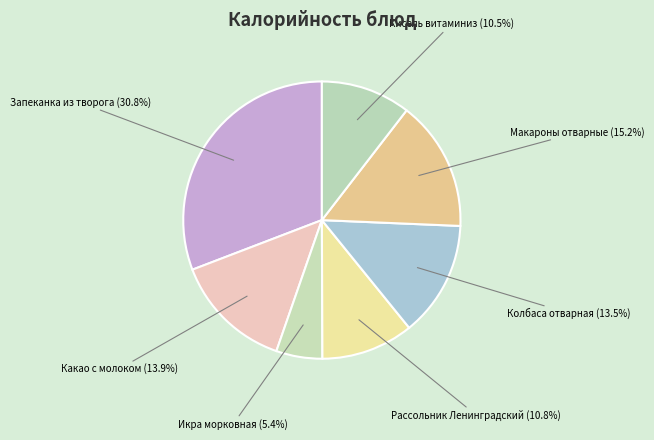

What is the ratio of the value at Макароны отварные to the value at Колбаса отварная?

1.1